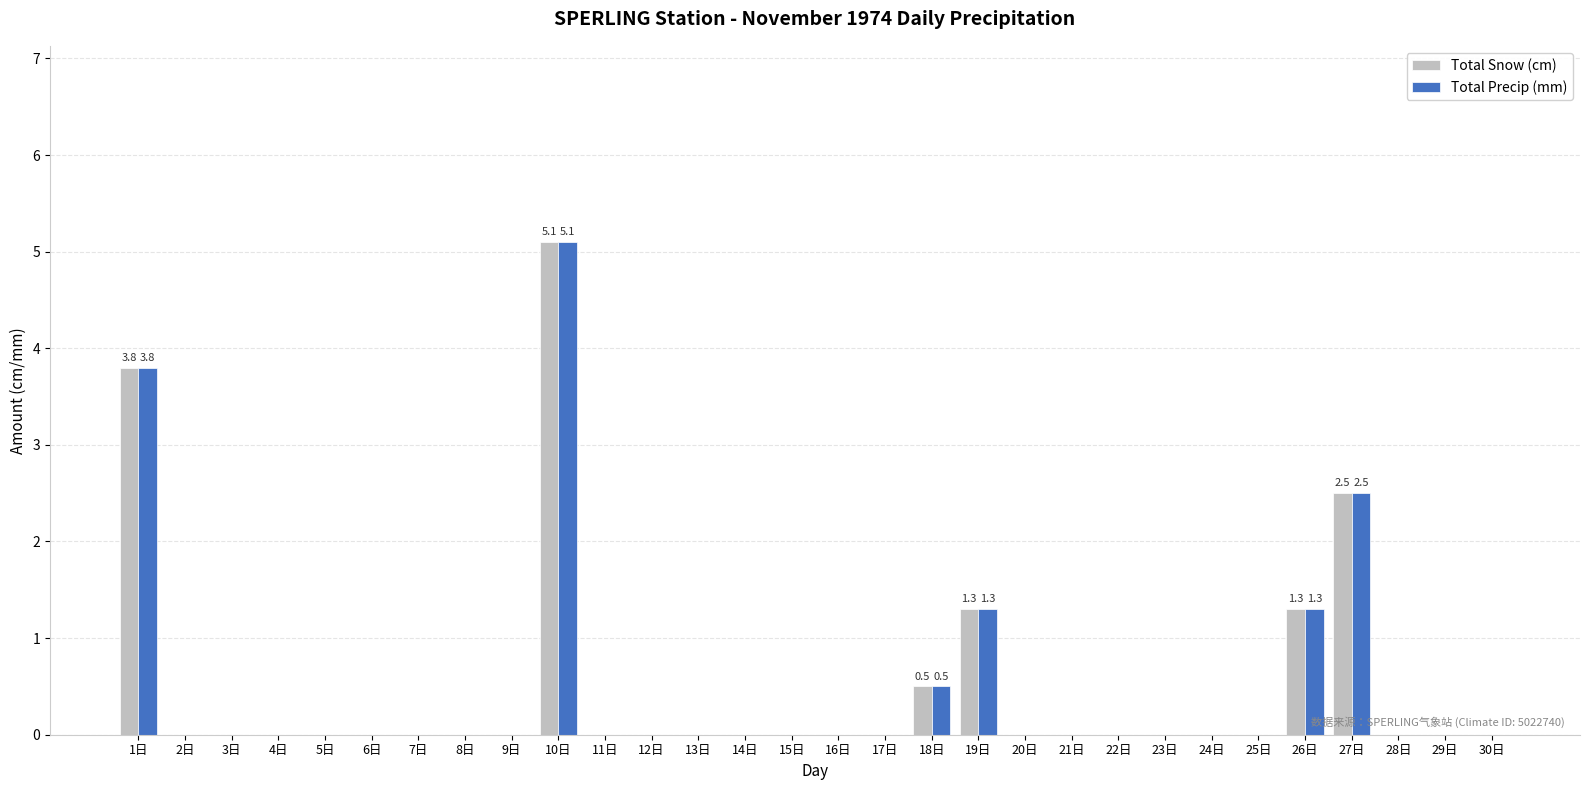

Reading left to right, transcribe all the data shown in this chart.

Total Snow (cm): 3.8	0.0	0.0	0.0	0.0	0.0	0.0	0.0	0.0	5.1	0.0	0.0	0.0	0.0	0.0	0.0	0.0	0.5	1.3	0.0	0.0	0.0	0.0	0.0	0.0	1.3	2.5	0.0	0.0	0.0
Total Precip (mm): 3.8	0.0	0.0	0.0	0.0	0.0	0.0	0.0	0.0	5.1	0.0	0.0	0.0	0.0	0.0	0.0	0.0	0.5	1.3	0.0	0.0	0.0	0.0	0.0	0.0	1.3	2.5	0.0	0.0	0.0